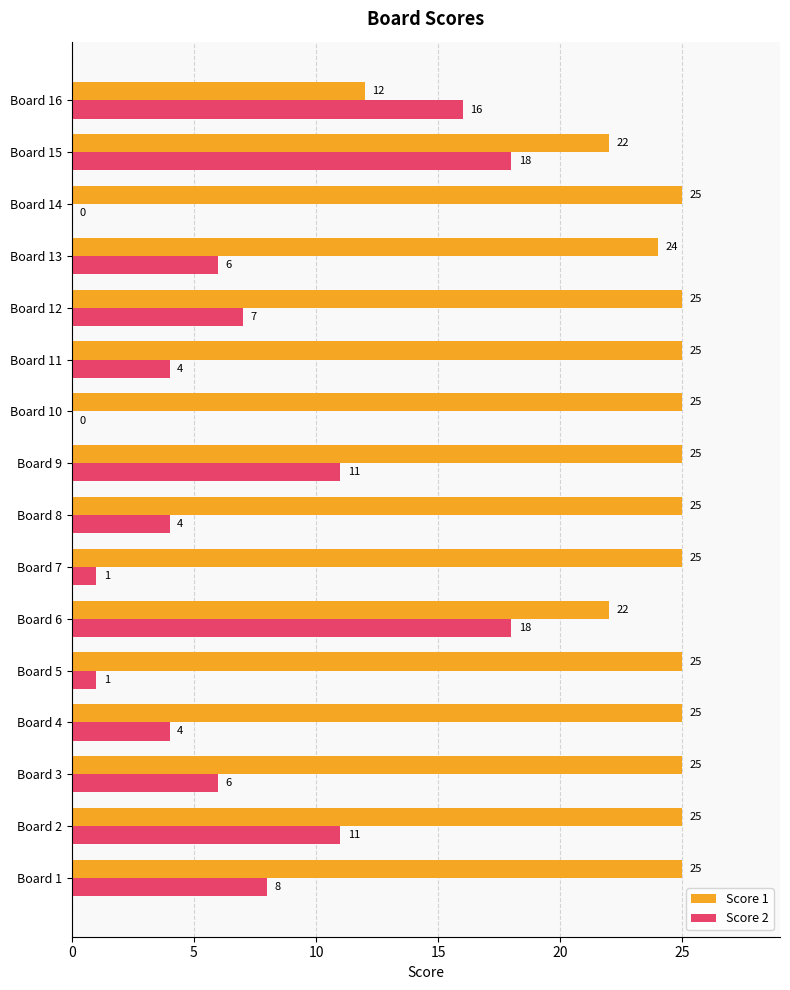

Which series has the largest total across all categories?

Score 1